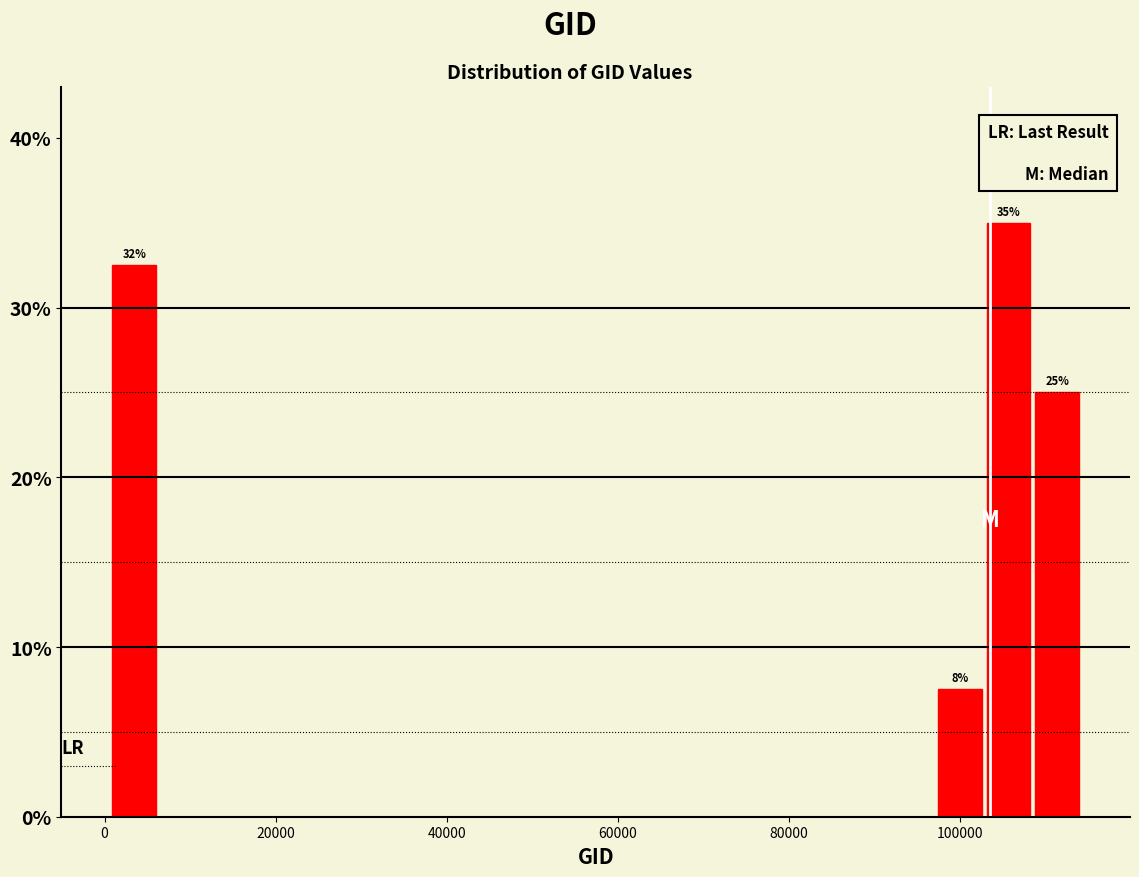

Around what value on the x-axis is the tallest bar? Give the approximate position of its centre, as read against the axis.

106000